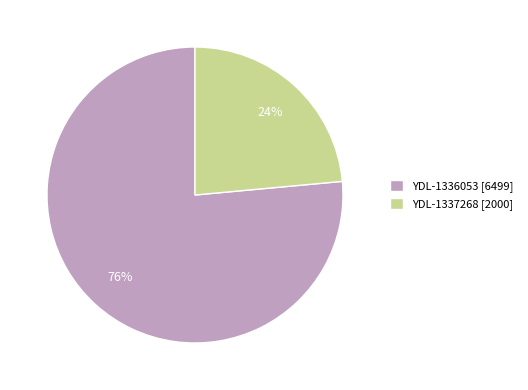

The YDL-1337268 slice represents 30% of the pie. True or false?

False